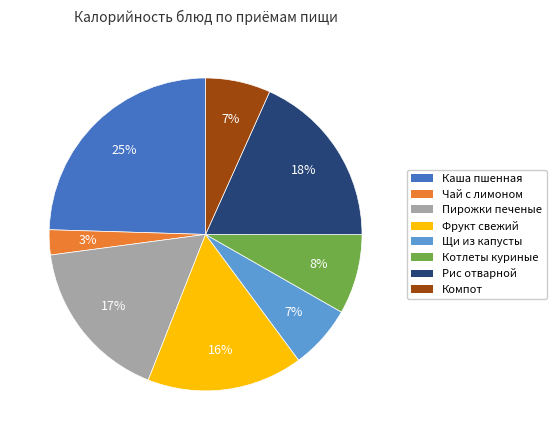

To the nearest percent, what is the difference between the largest and smallest slice percentages?

22%